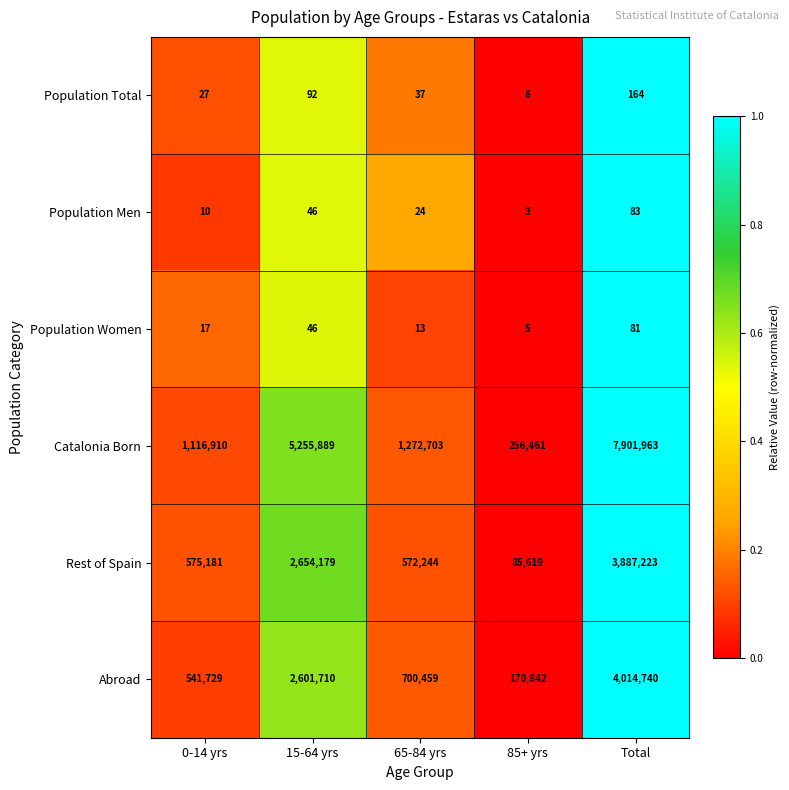

What is the maximum value shown in the chart?

7901963